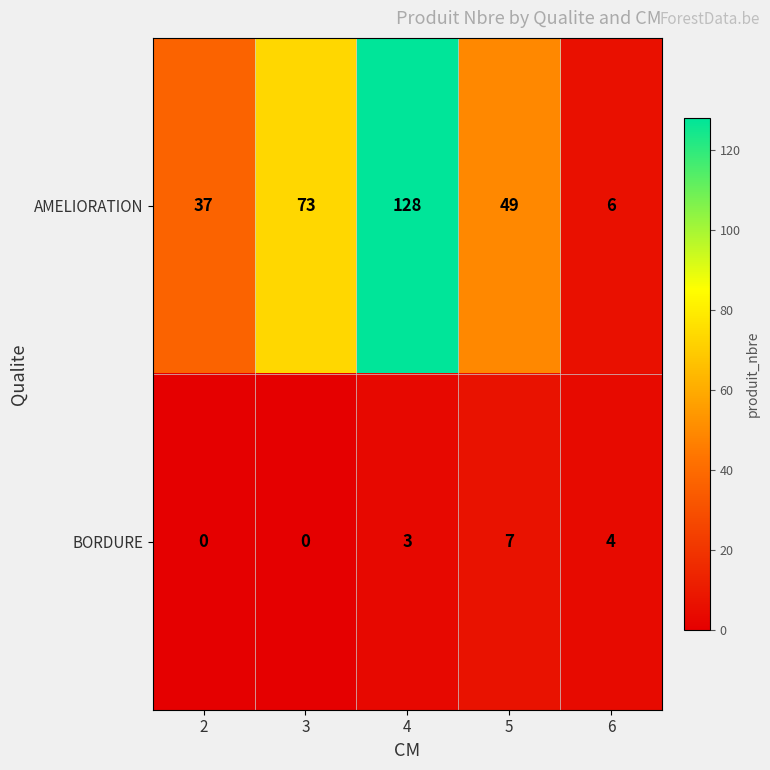

Reading left to right, what are all the values shown in this chart?

AMELIORATION: 37	73	128	49	6
BORDURE: 0	0	3	7	4